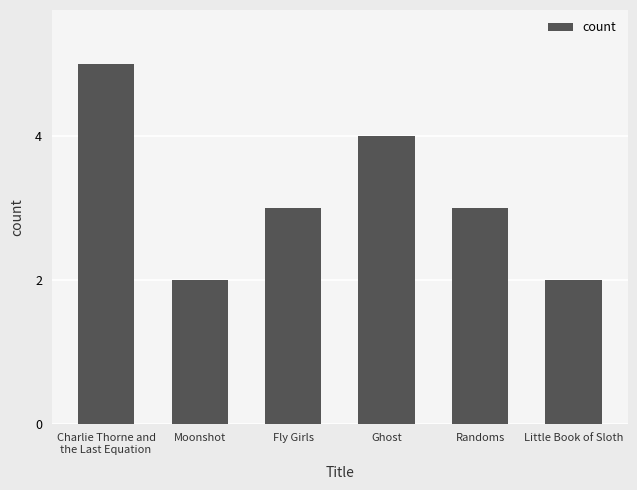

Count the values in the range 2 to 4.

5